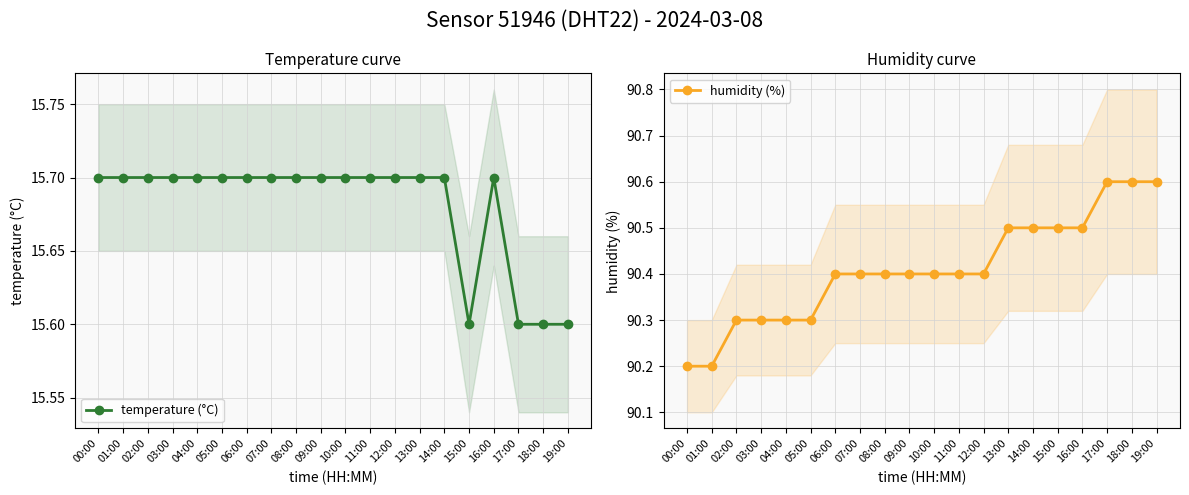

What is the total value across all series at 17:00?

106.2